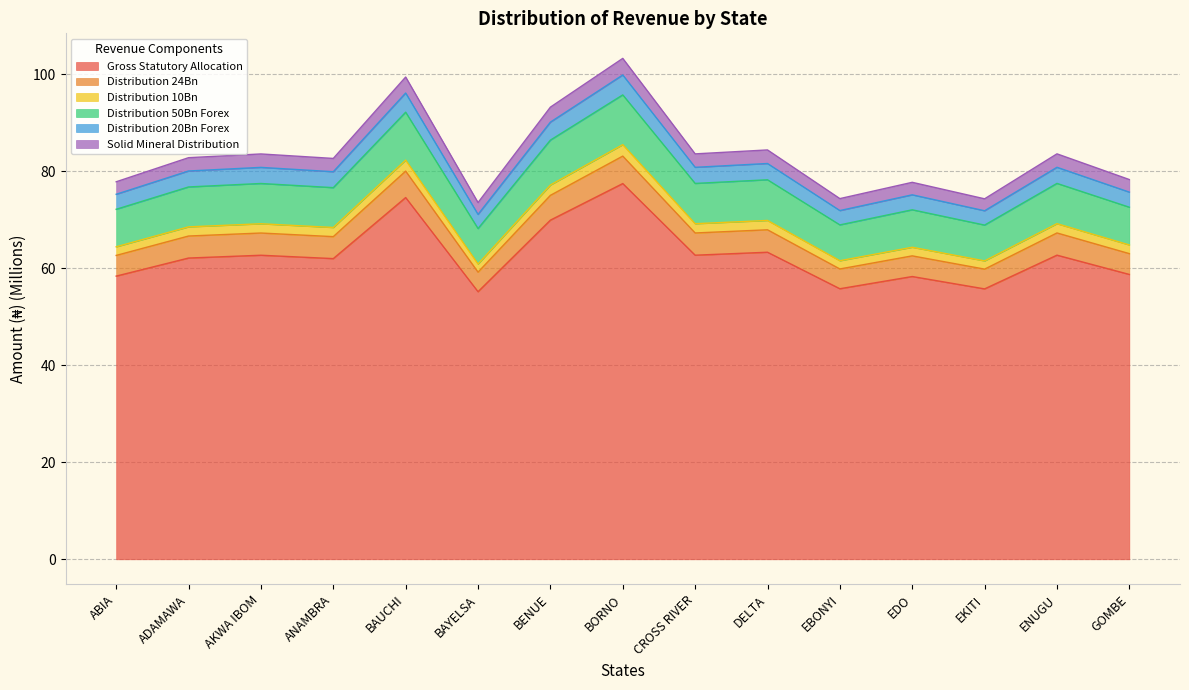

Which category has the highest value across all series?

BORNO